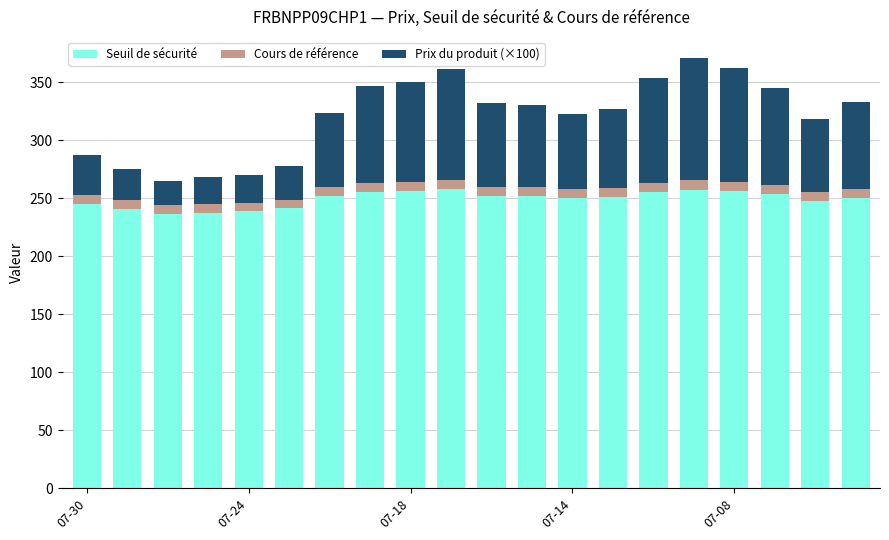

What is the difference between the second highest and minimum values in the Seuil de sécurité series?

20.8